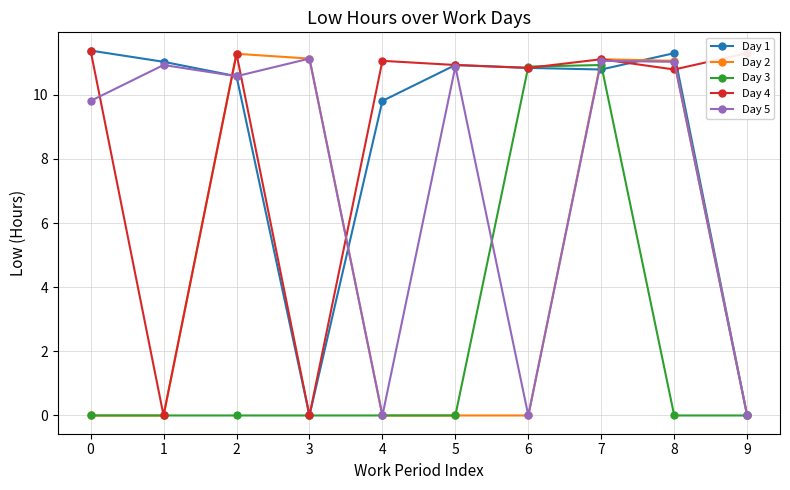

The value of Day 5 at 7 is 11.1. True or false?

True